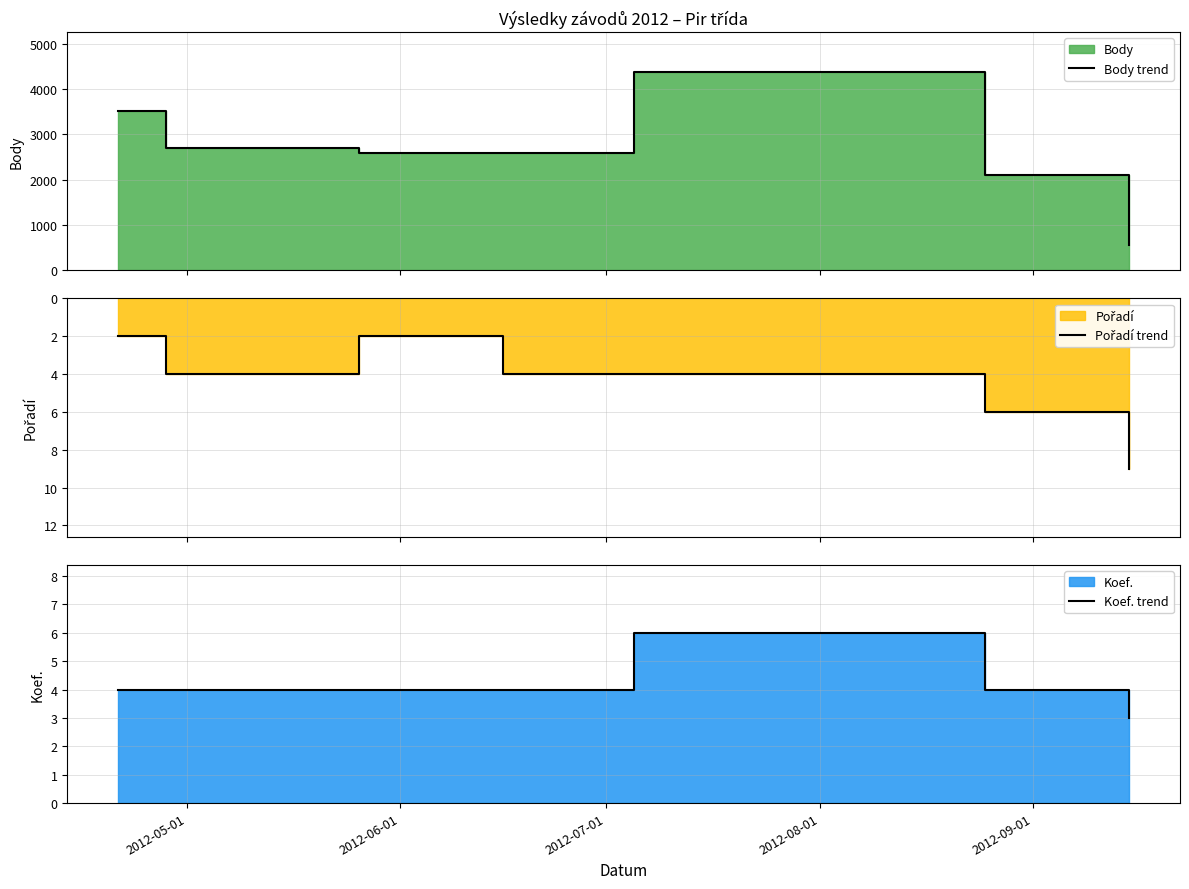

Which series has the largest total across all categories?

Body trend